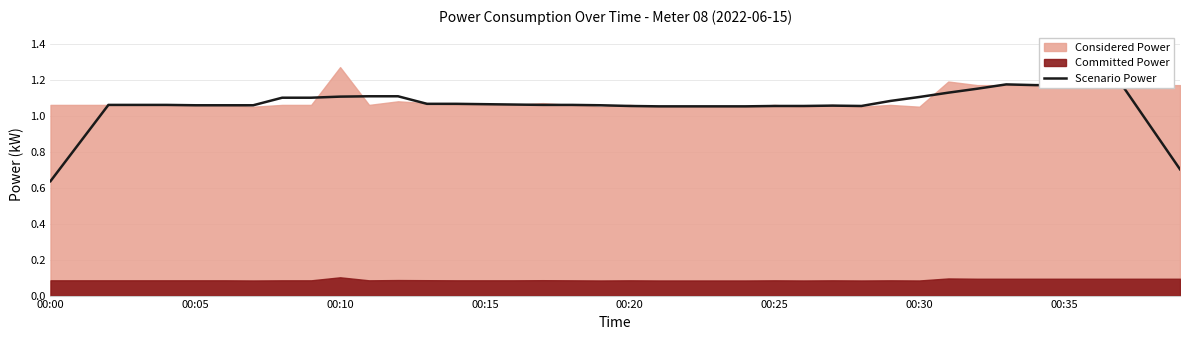

Reading left to right, extract all data points from this chart.

0.6	0.8	1.1	1.1	1.1	1.1	1.1	1.1	1.1	1.1	1.1	1.1	1.1	1.1	1.1	1.1	1.1	1.1	1.1	1.1	1.1	1.1	1.1	1.1	1.1	1.1	1.1	1.1	1.1	1.1	1.1	1.1	1.1	1.2	1.2	1.2	1.2	1.2	0.9	0.7